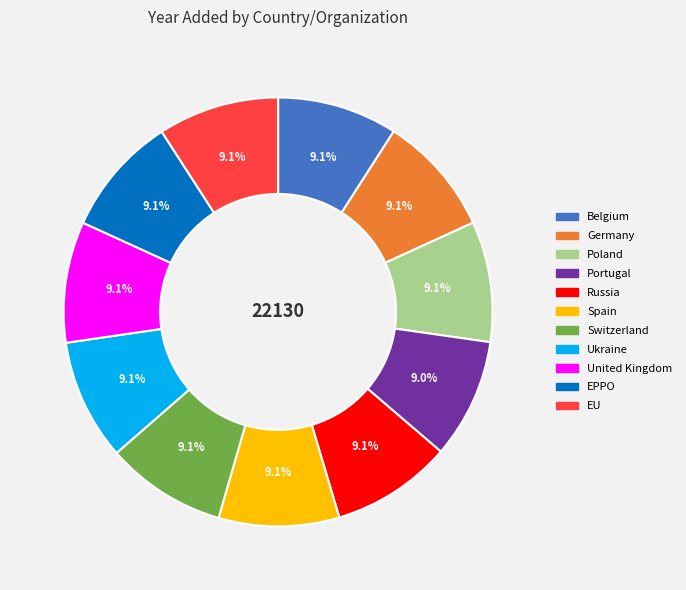

Is there a majority slice in this chart?

No